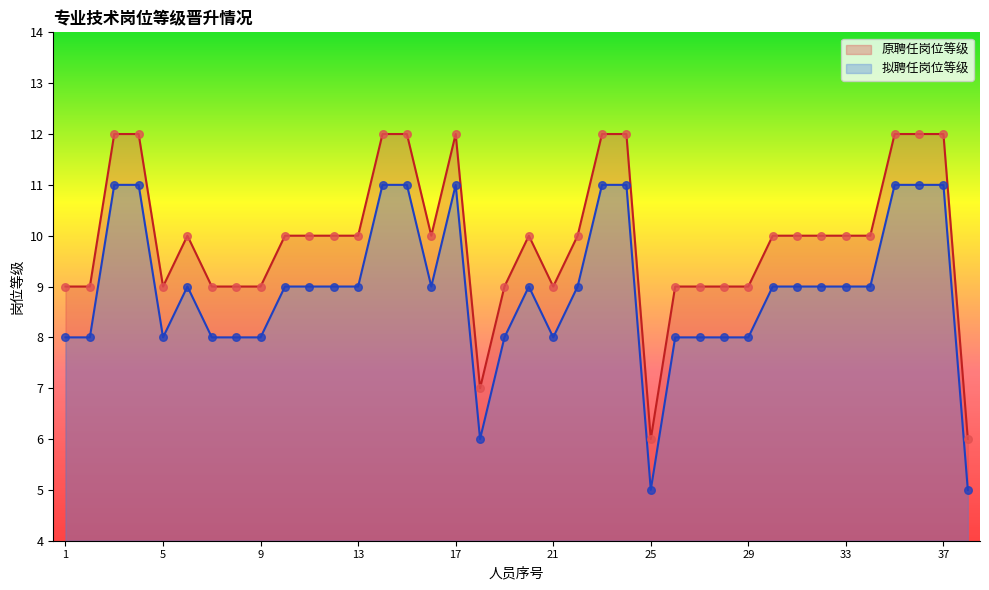

What is the total value across all series at 33?

19